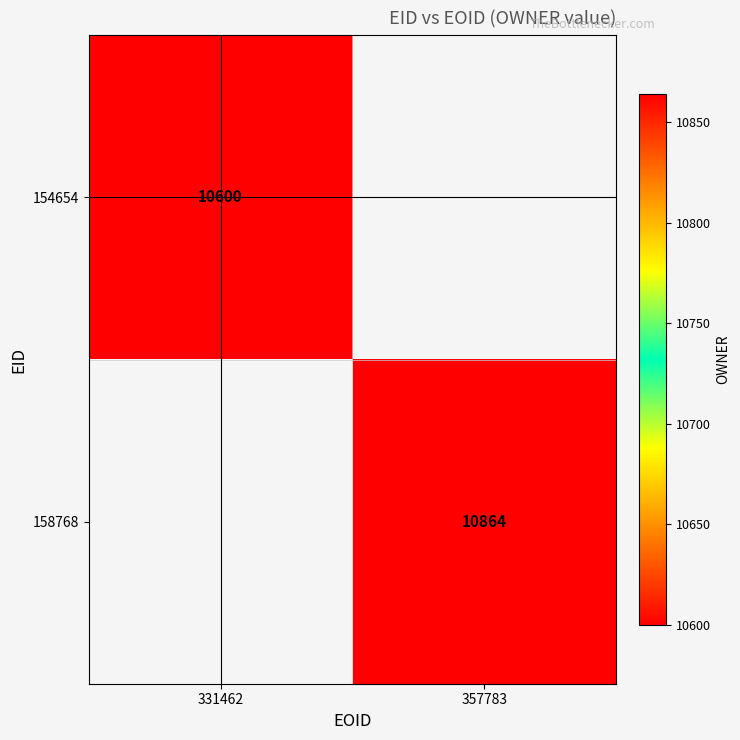

Is it true that 158768 equals 15597 at 357783?

False